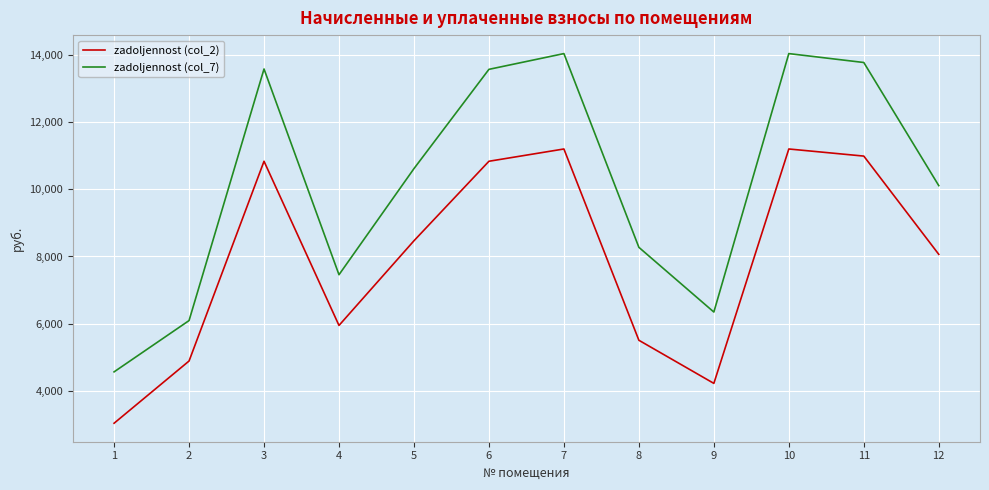

Is it true that zadoljennost (col_2) equals 2495.5 at 8?

False